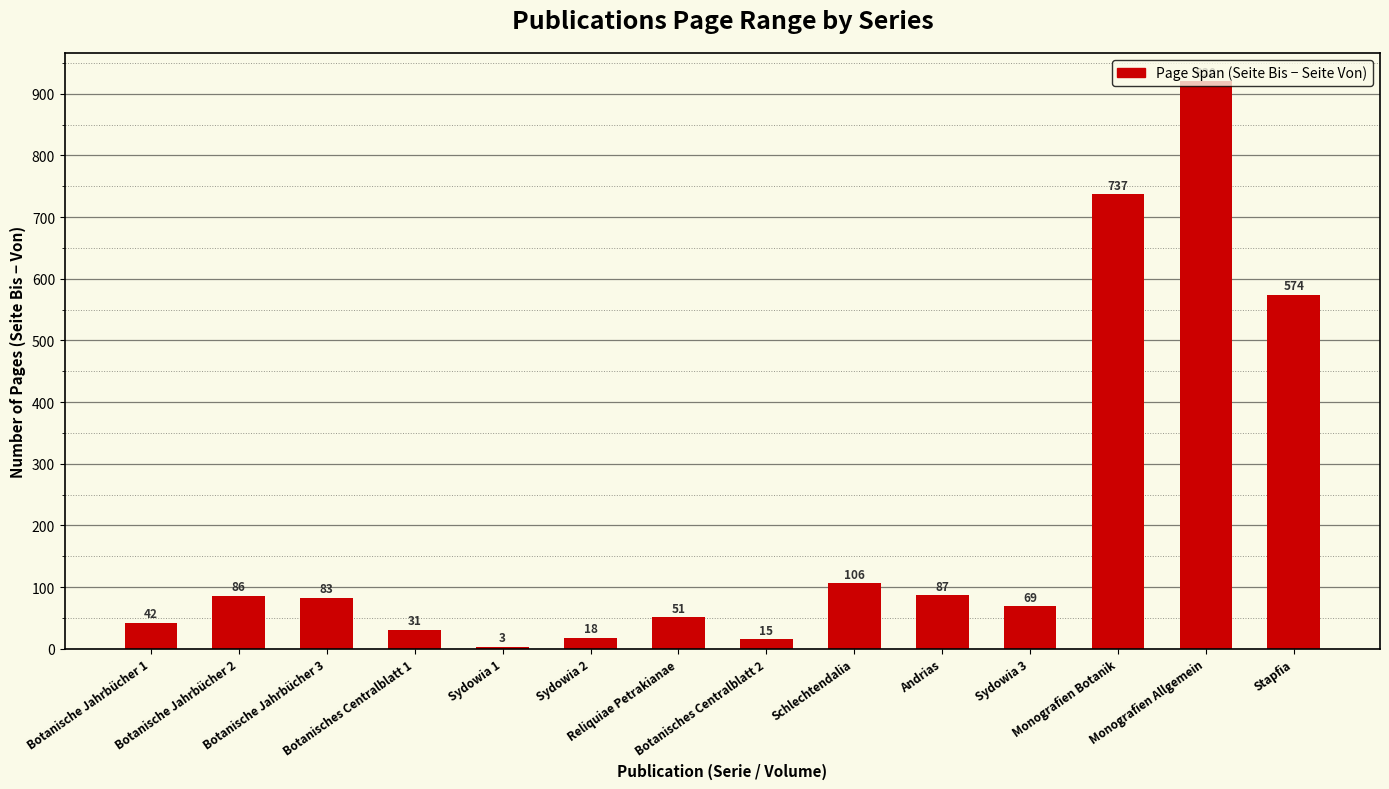

What is the sum of the values at Botanisches Centralblatt 2 and Sydowia 1?

18